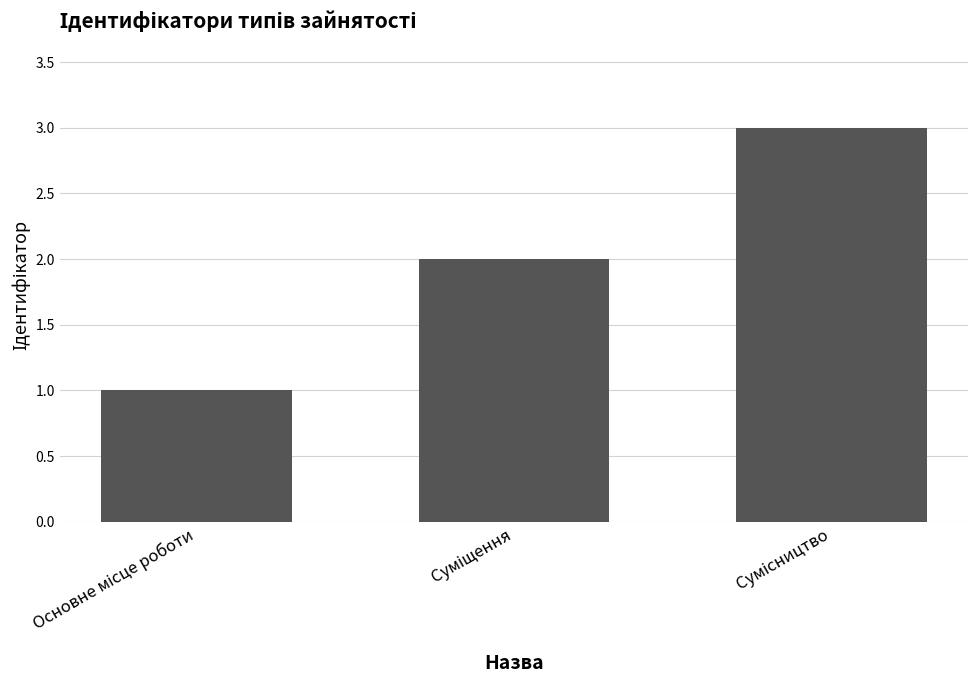

What is the maximum value shown in the chart?

3